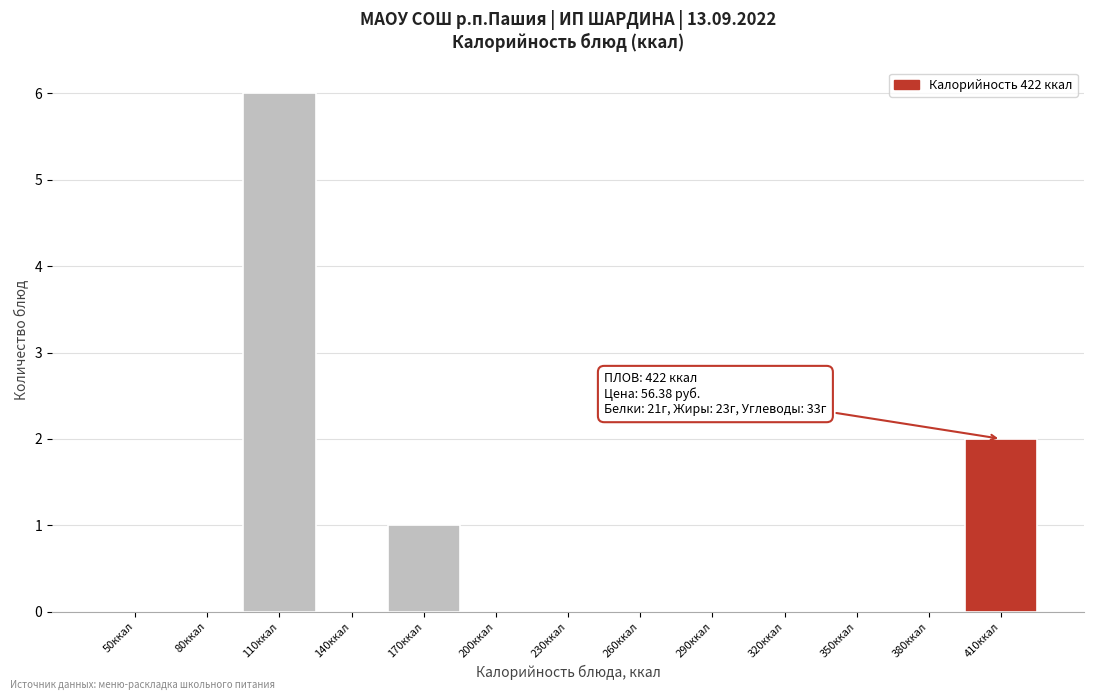

Reading left to right, list all the values displayed in this chart.

50ккал=0	80ккал=0	110ккал=6	140ккал=0	170ккал=1	200ккал=0	230ккал=0	260ккал=0	290ккал=0	320ккал=0	350ккал=0	380ккал=0	410ккал=2